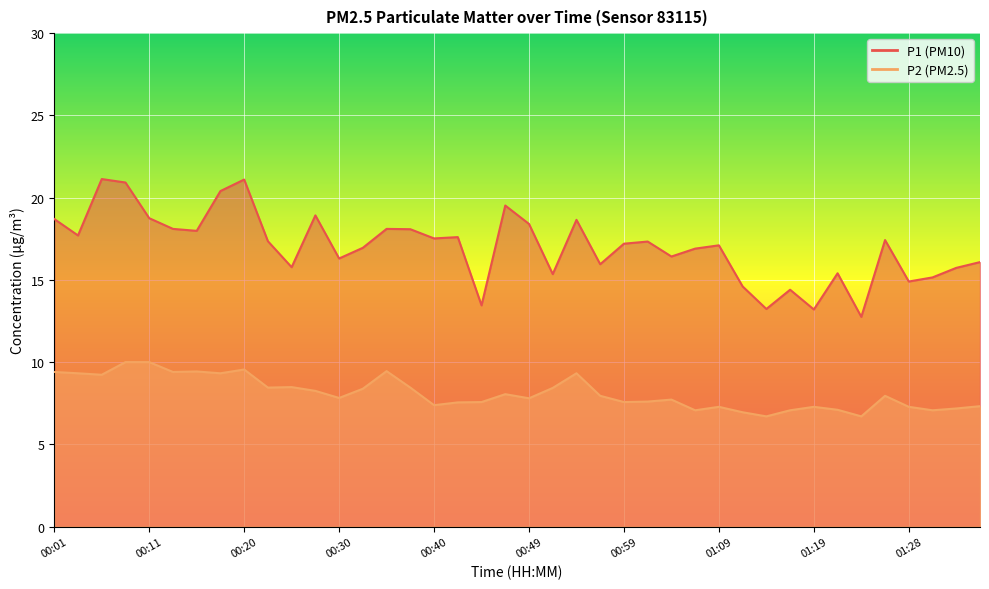

In P2, how many points are lower than both neighbors (excluding endpoints)?

12